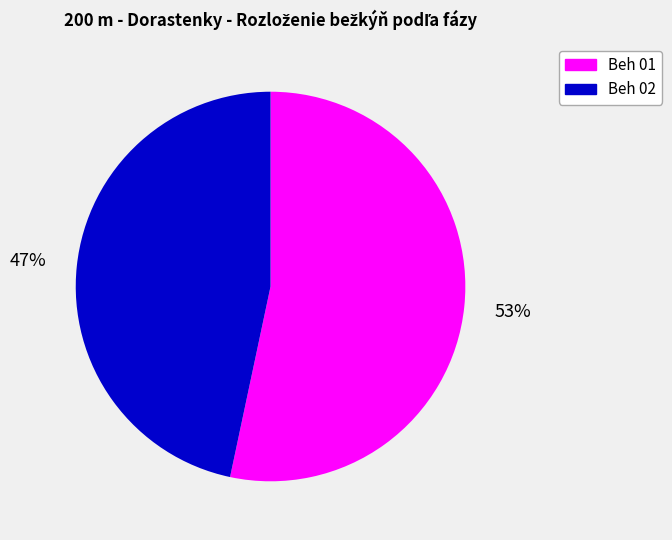

To the nearest percent, what is the average slice percentage?

50%